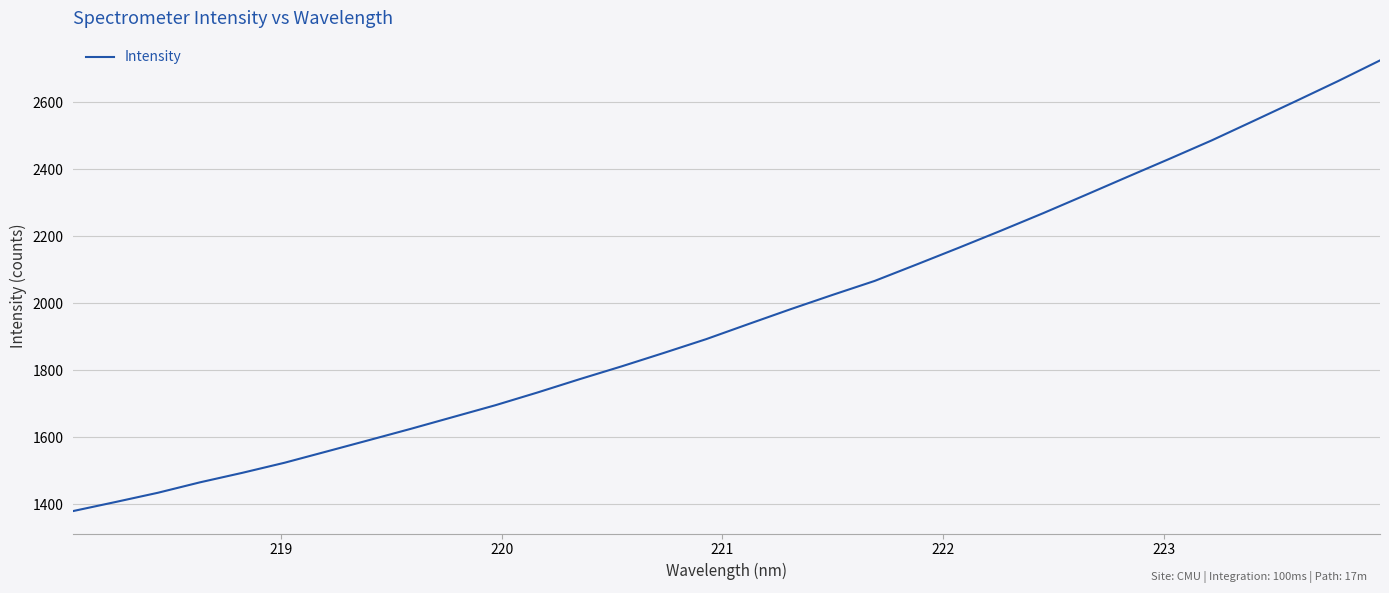

What is the difference between the maximum and minimum values?

1345.4